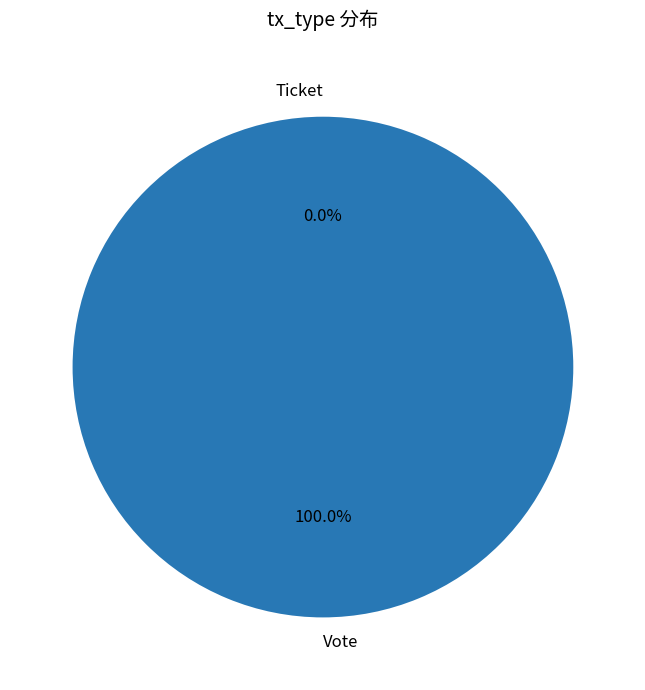

Count the number of slices in the pie.

2